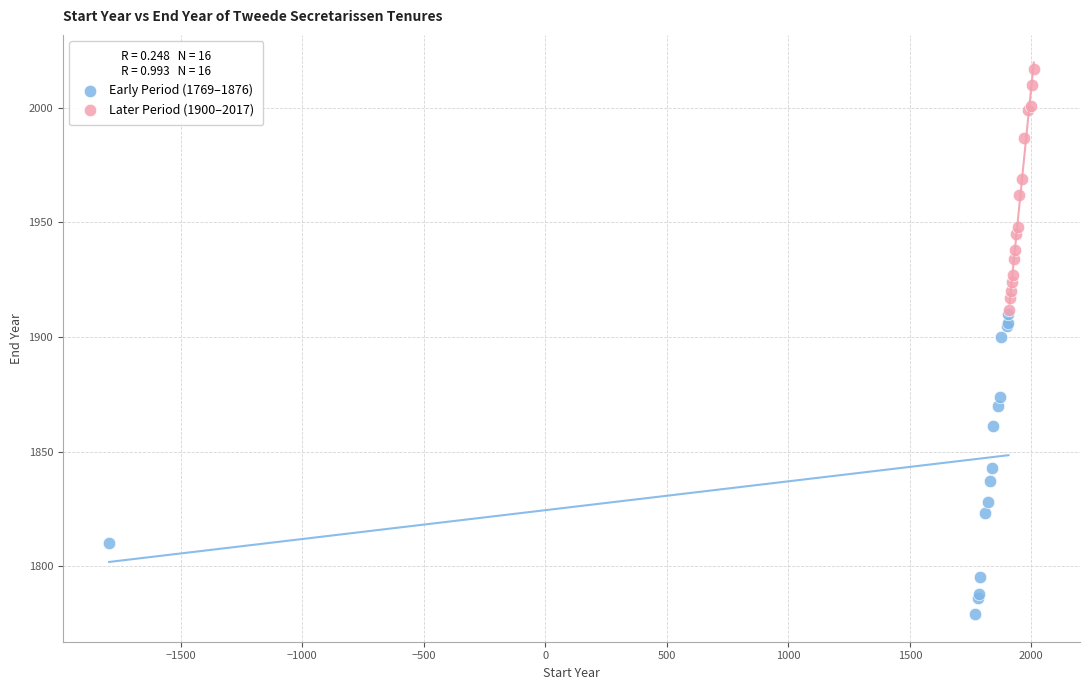

Which series contains the highest Y value?

Later Period (1900–2017)